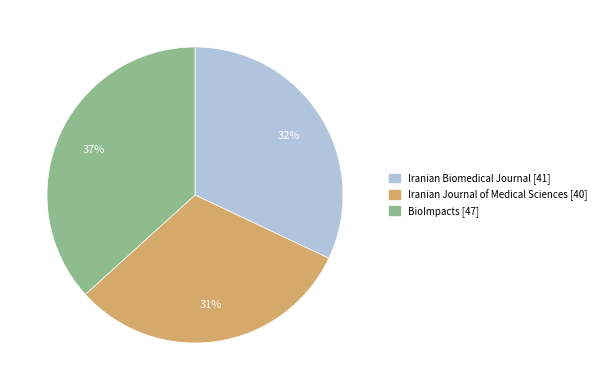

Which has a higher value, BioImpacts [47] or Iranian Biomedical Journal [41]?

BioImpacts [47]